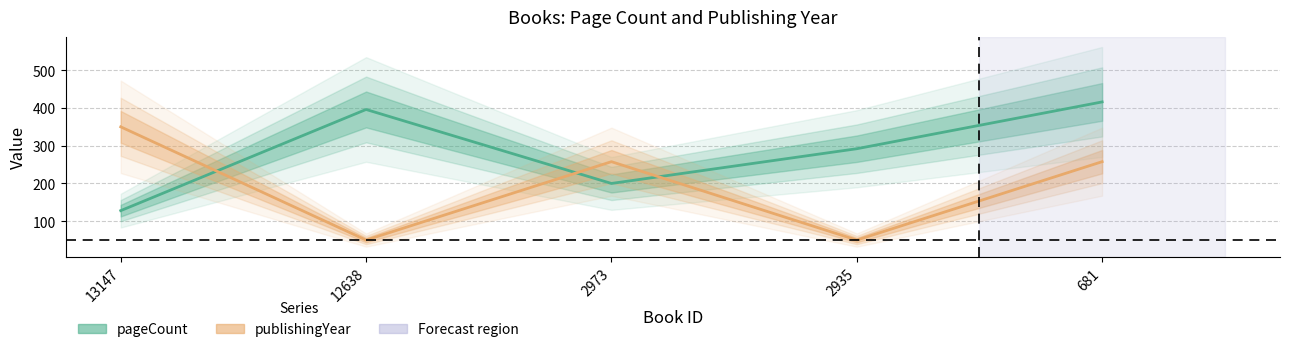

What is the sum of the pageCount values at 12638 and 2935?

688.0